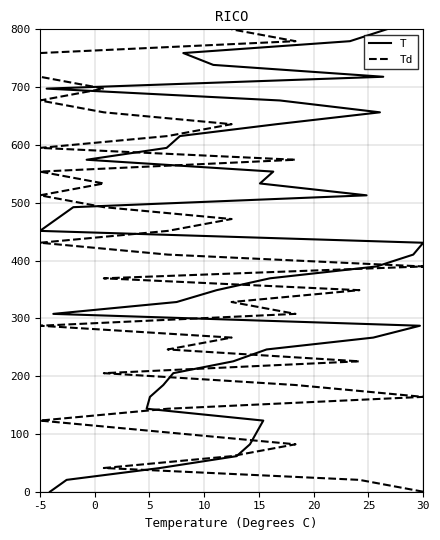

True or false: T has a value of 367.5 at 10.

False